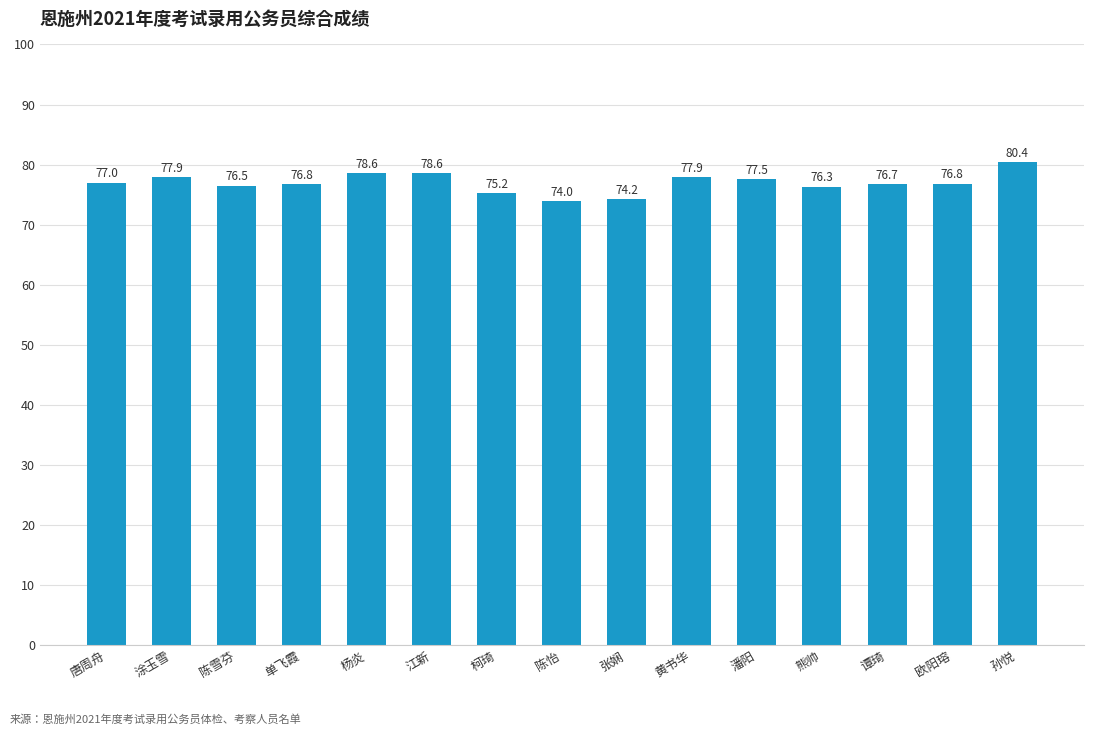

The value at 涂玉雪 is 20.6. True or false?

False